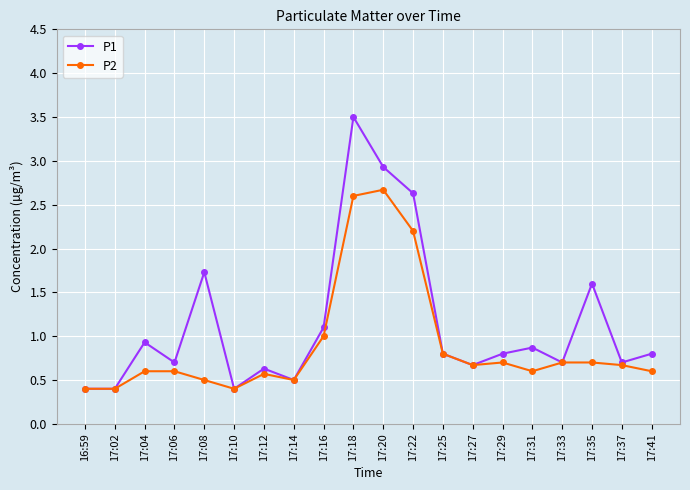

List the series in order of their peak value, lowest first.

P2, P1